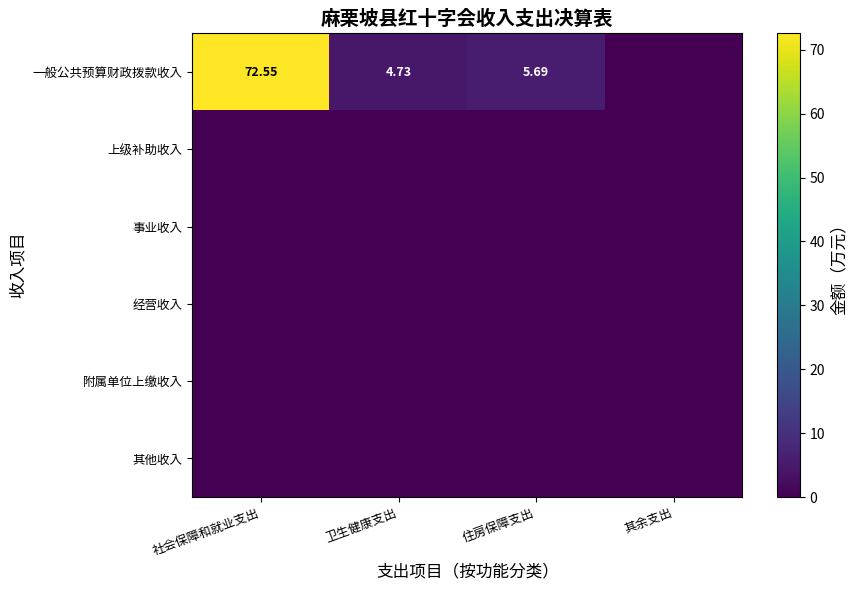

Between 社会保障和就业支出 and 卫生健康支出, which series saw the biggest shift?

一般公共预算财政拨款收入